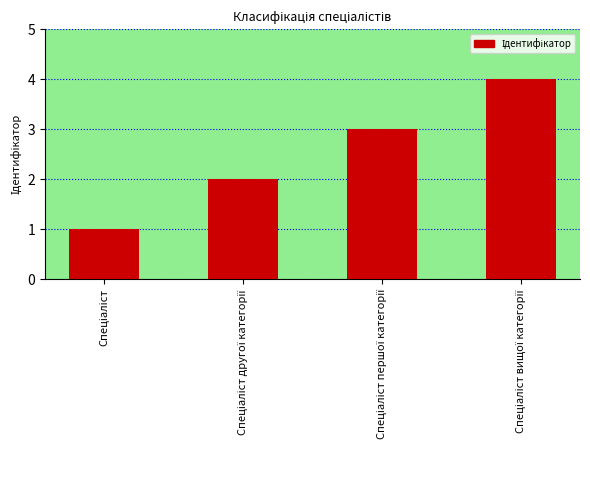

What is the sum of all values?

10